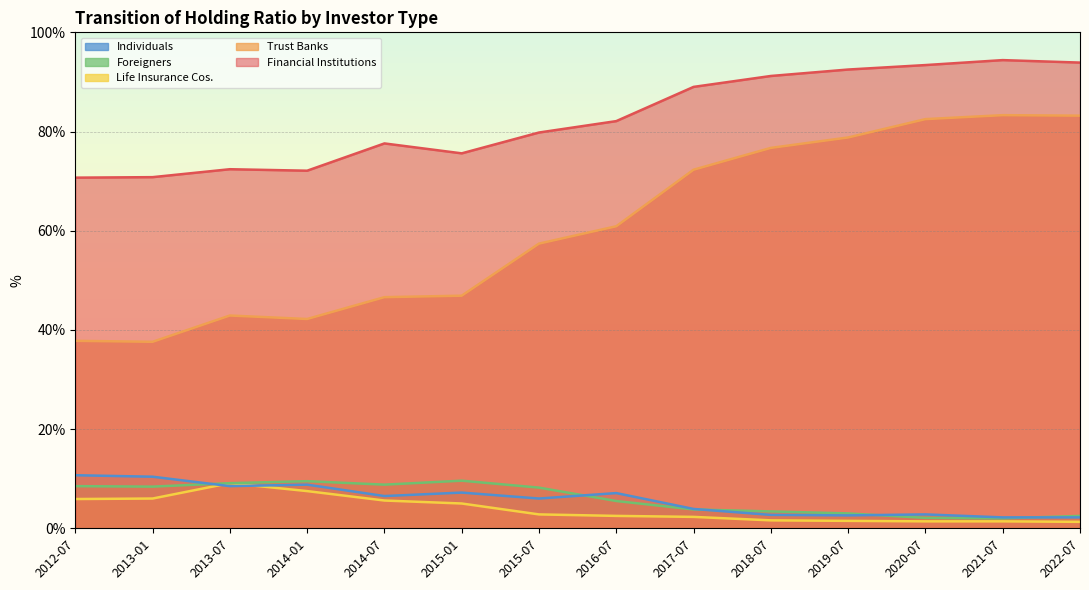

Where do Individuals and Life Insurance Cos. first cross each other?

2013-01 and 2013-07